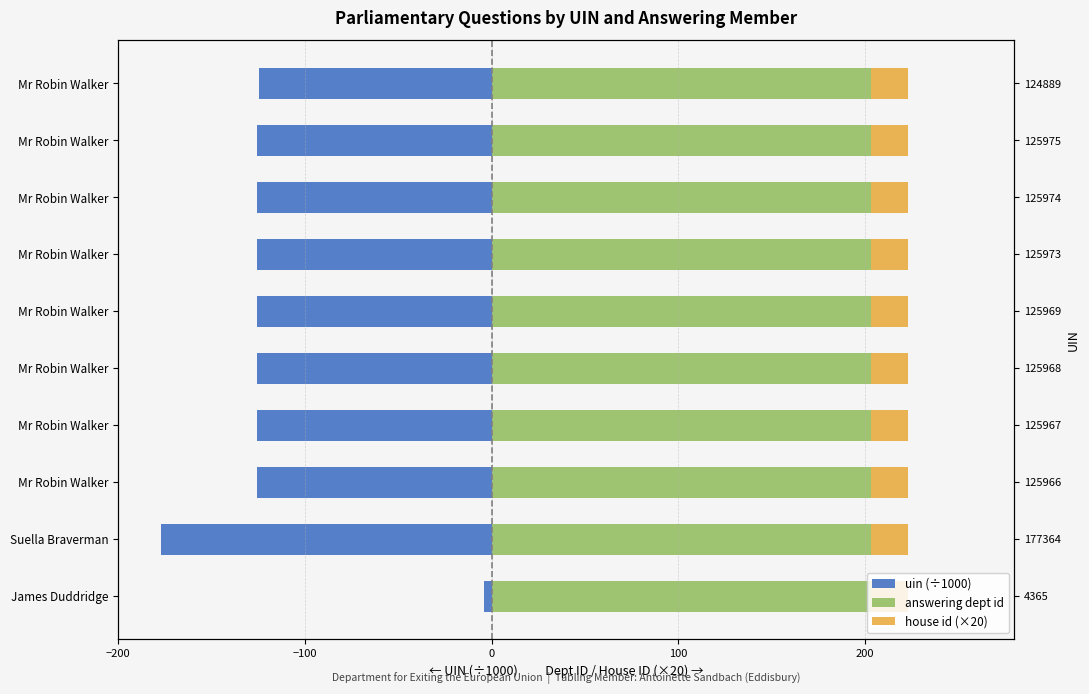

How many distinct data groups are displayed?

3